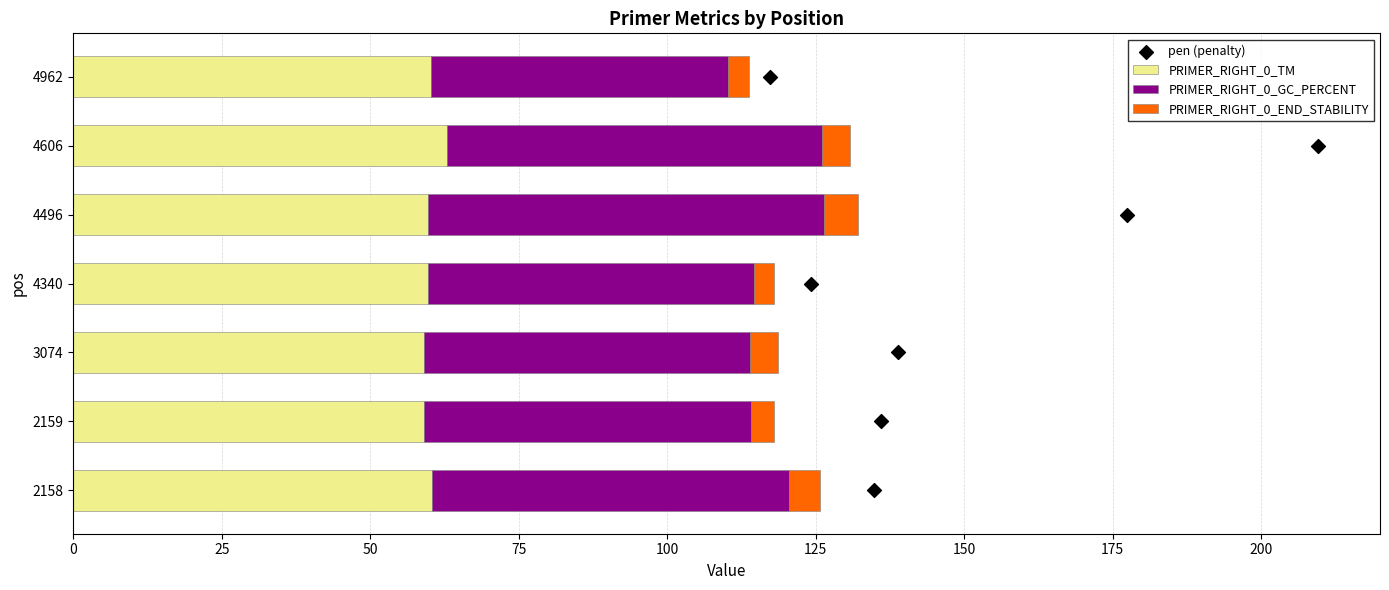

The value of PRIMER_RIGHT_0_TM at 4962 is 60.2. True or false?

True